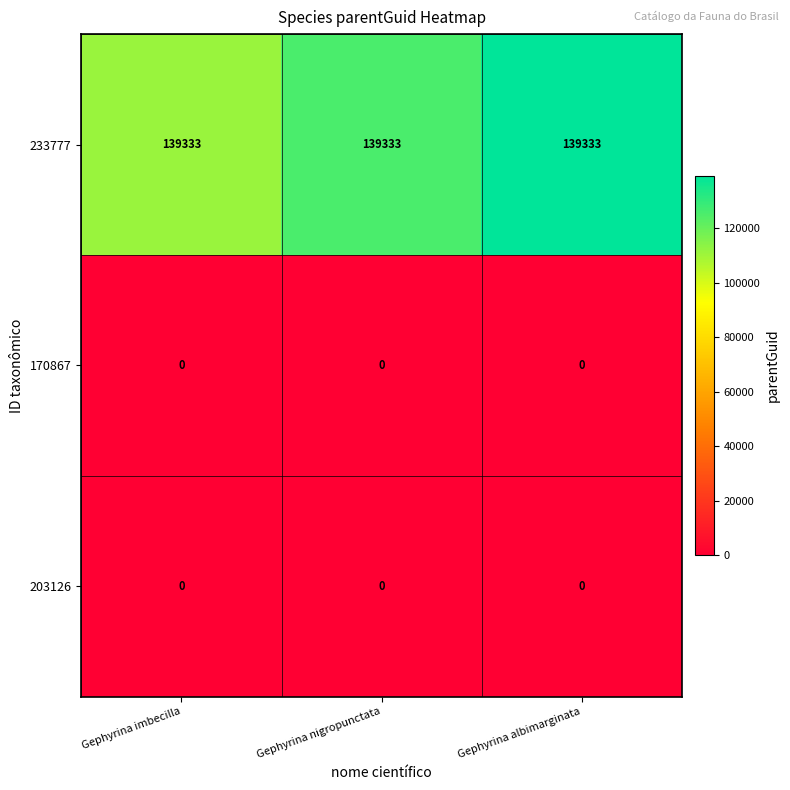

What is the average value of the 233777 series?

139333